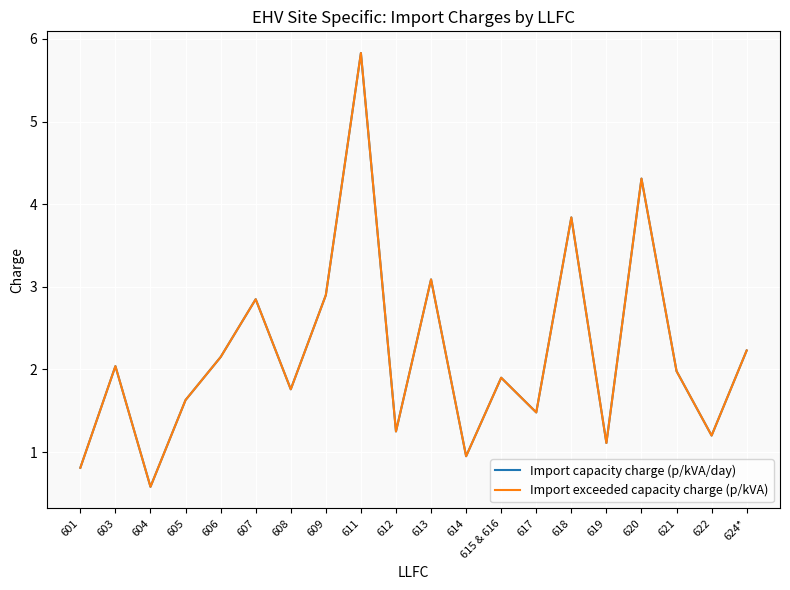

Rank the categories by Import exceeded capacity charge (p/kVA) value from highest to lowest.

611, 620, 618, 613, 609, 607, 624*, 606, 603, 621, 615 & 616, 608, 605, 617, 612, 622, 619, 614, 601, 604